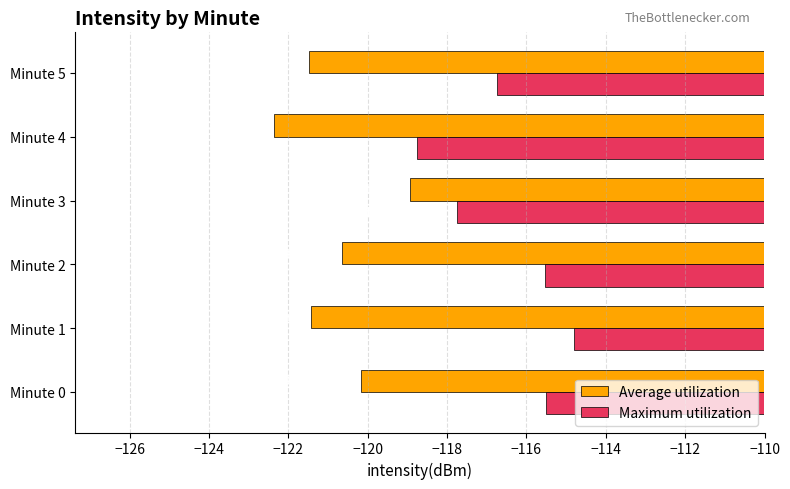

Is the value of Maximum utilization at Minute 1 greater than the value of Average utilization at Minute 1?

Yes